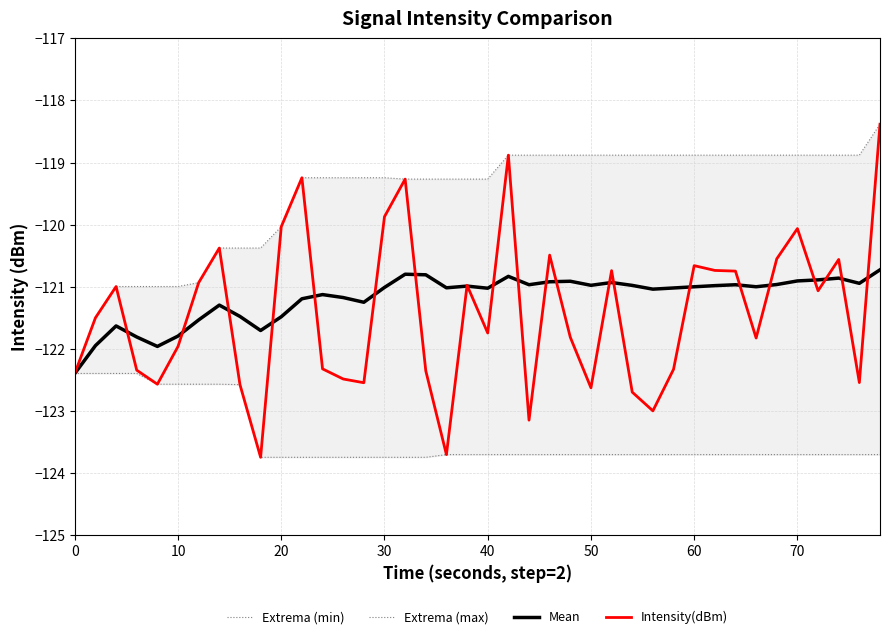

What is the lowest value of the Mean series?

-122.4